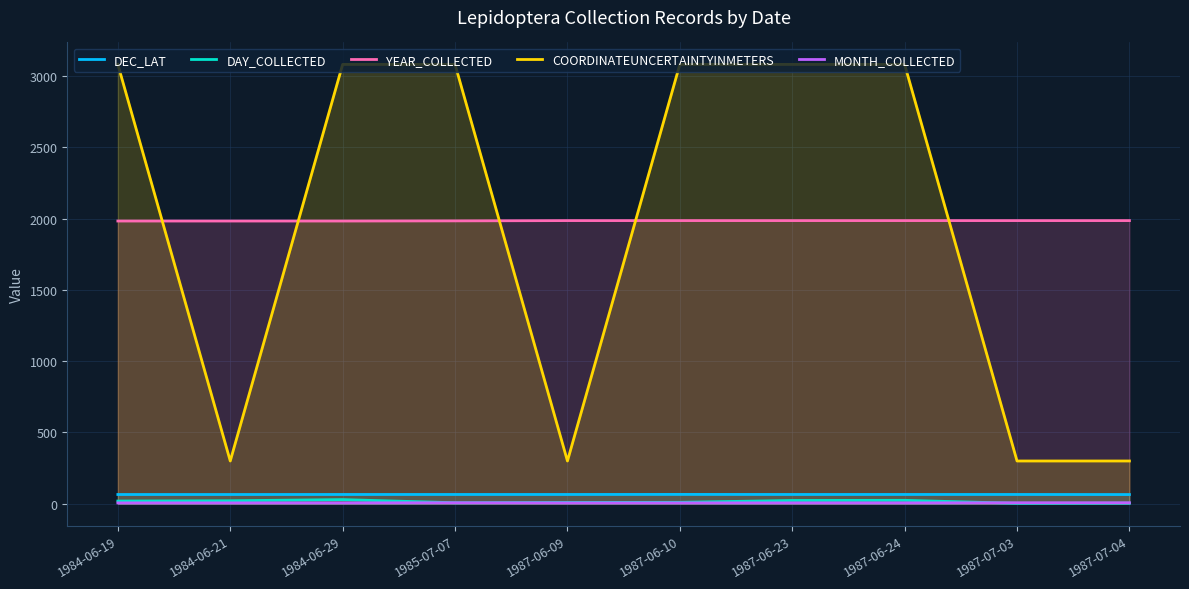

How many interior local peaks does the MONTH_COLLECTED series have?

1